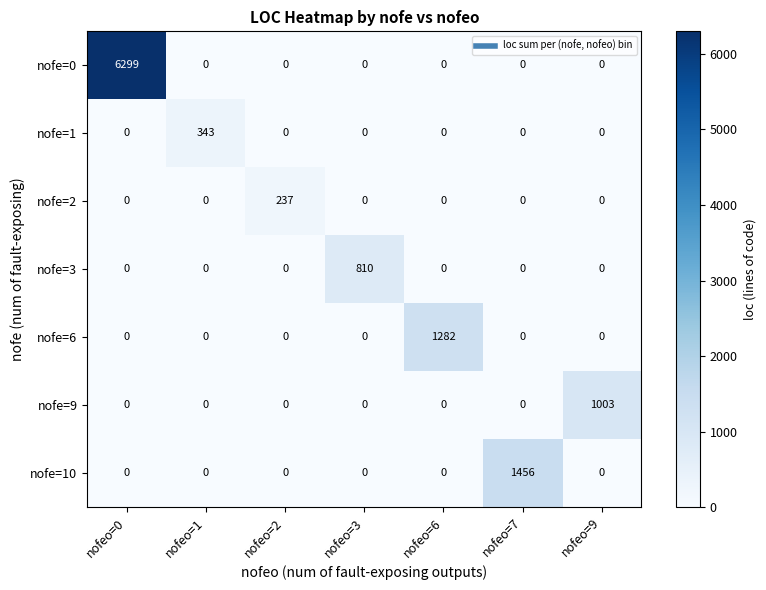

What is the maximum value shown in the chart?

6299